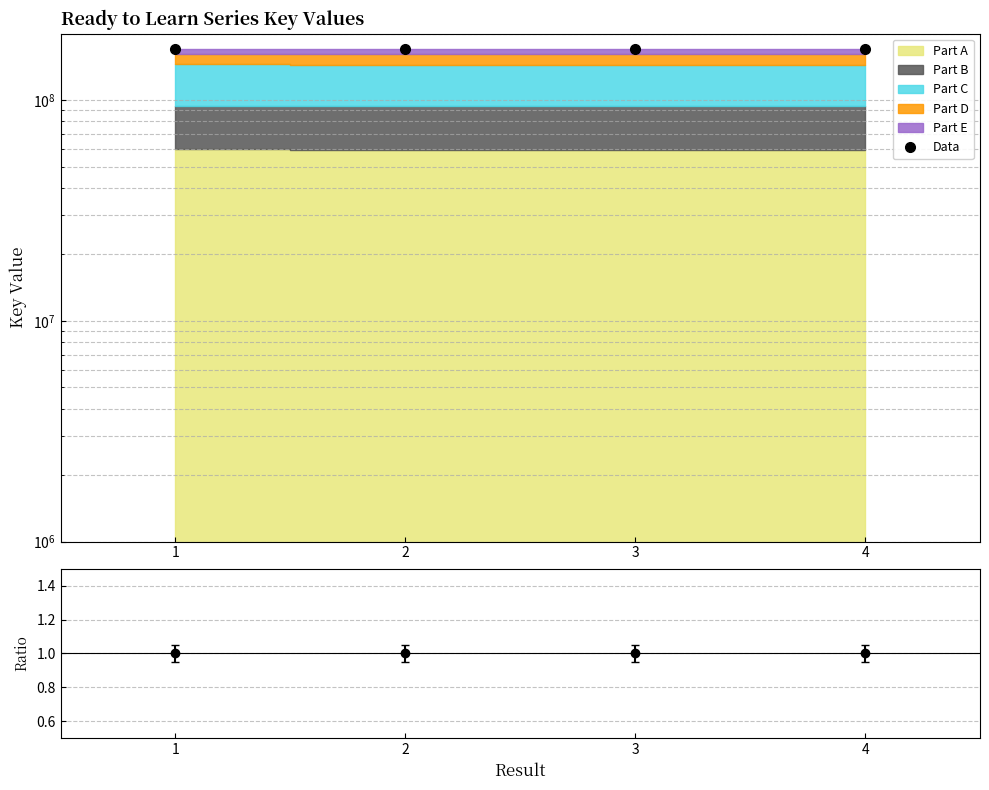

Is it true that Data equals 170286643 at 2?

True